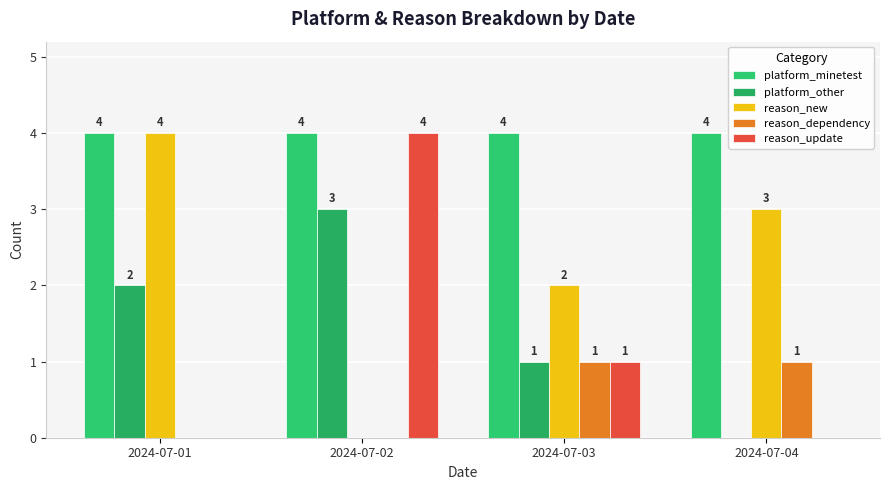

At how many categories does at least one series exceed 3?

4